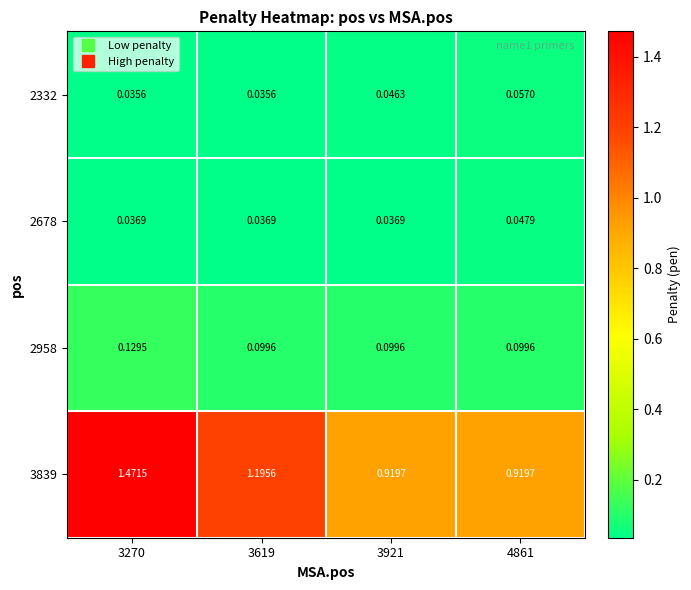

Is the value of 2678 at 3921 greater than the value of 3839 at 3921?

No